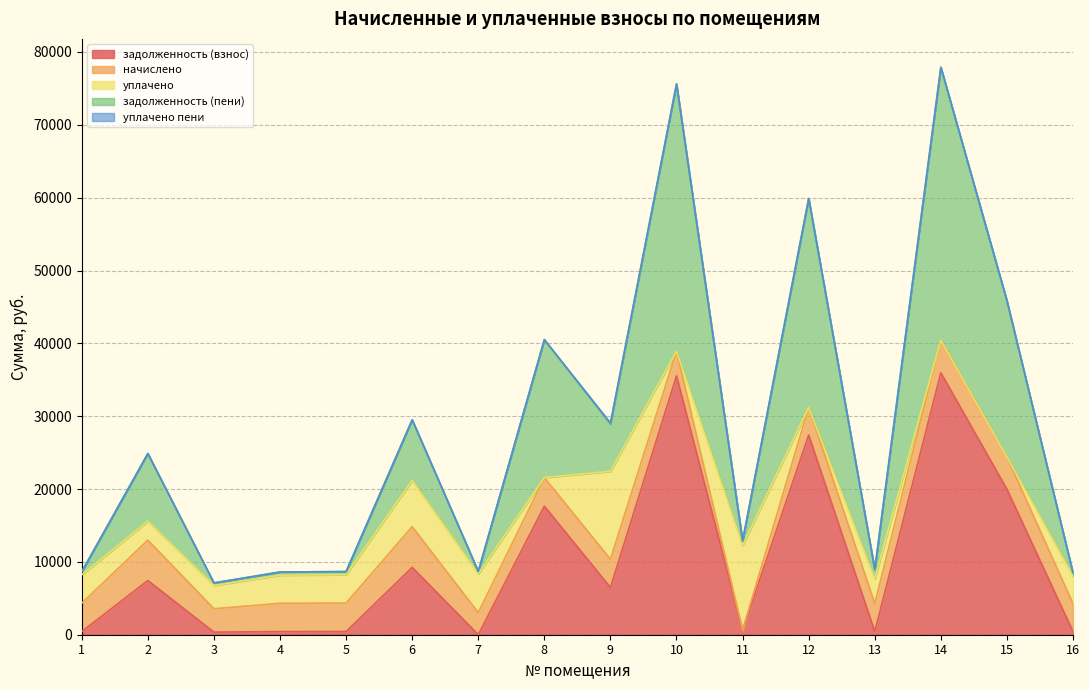

What is the highest value of the задолженность (взнос) series?

35960.4